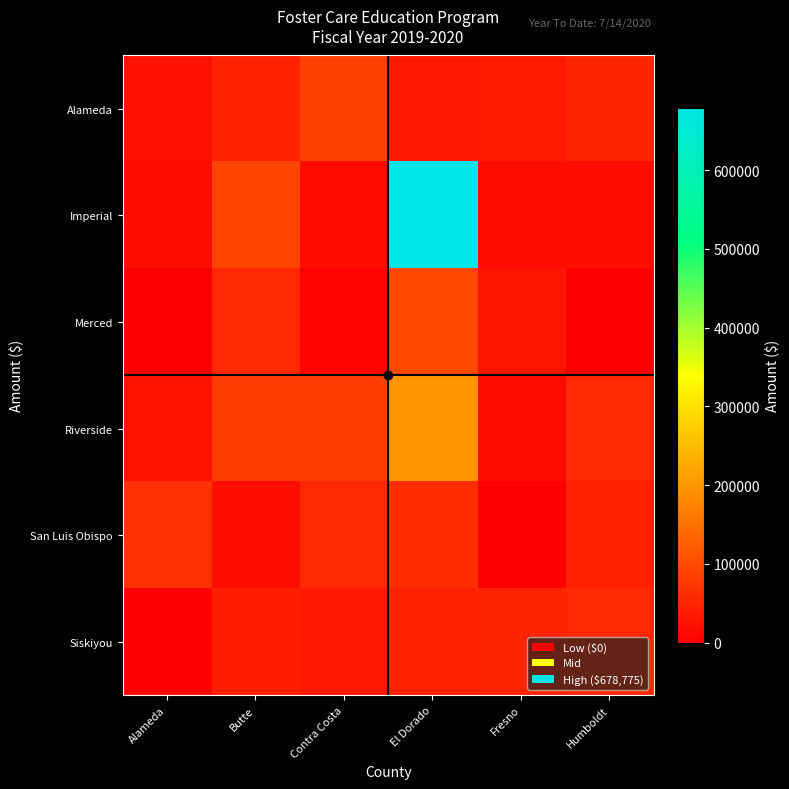

Reading right to left, extract all data points from this chart.

Alameda: Humboldt=52605	Fresno=37035	El Dorado=32276	Contra Costa=86883	Butte=47092	Alameda=23550
Imperial: Humboldt=18922	Fresno=17389	El Dorado=678775	Contra Costa=15926	Butte=90507	Alameda=17683
Merced: Humboldt=0	Fresno=31148	El Dorado=98099	Contra Costa=5834	Butte=54976	Alameda=0
Riverside: Humboldt=55522	Fresno=17968	El Dorado=200187	Contra Costa=81201	Butte=80063	Alameda=27443
San Luis Obispo: Humboldt=45318	Fresno=0	El Dorado=62052	Contra Costa=55579	Butte=21047	Alameda=66387
Siskiyou: Humboldt=54517	Fresno=49637	El Dorado=47395	Contra Costa=34256	Butte=42490	Alameda=0